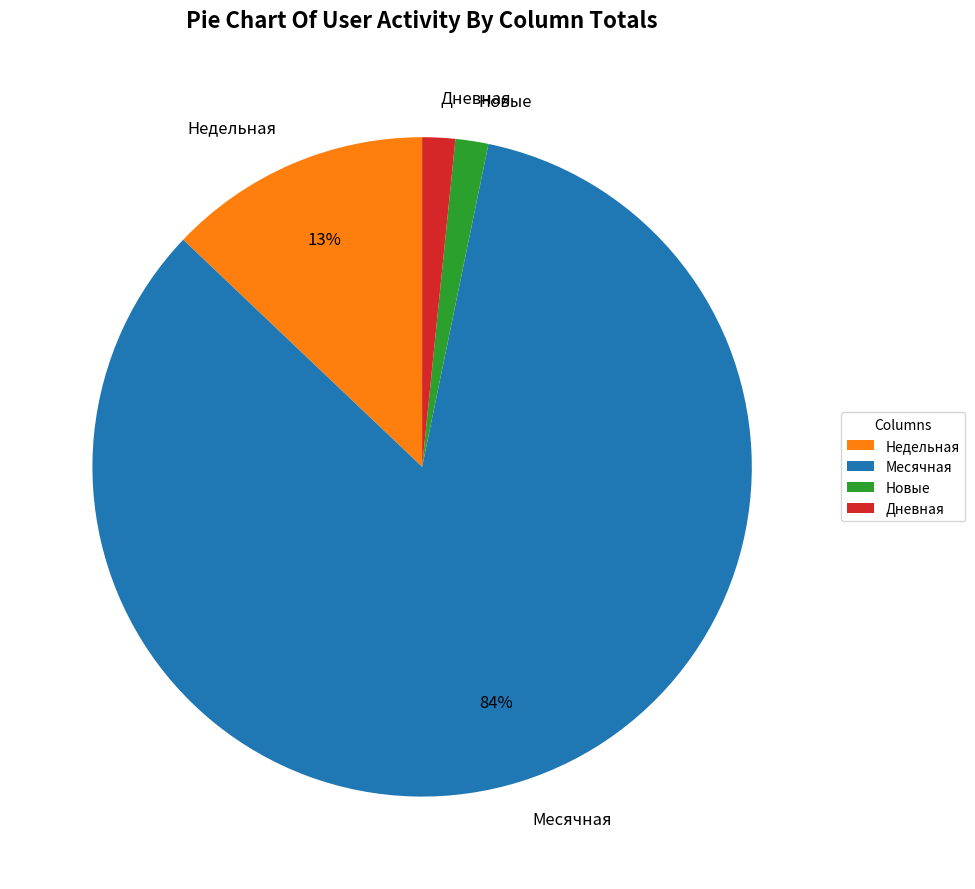

To the nearest percent, what portion does Недельная represent?

13%